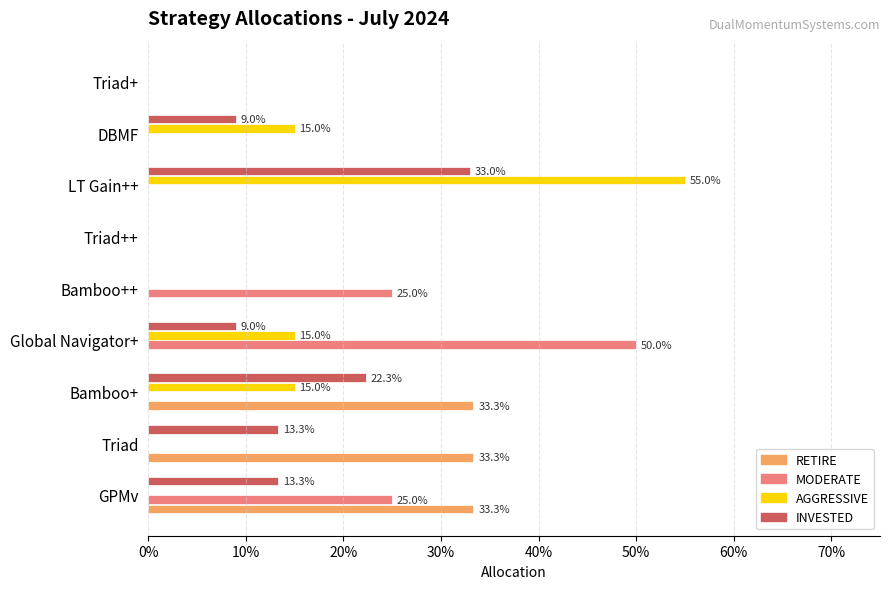

At which category is the sum across all series the highest?

LT Gain++